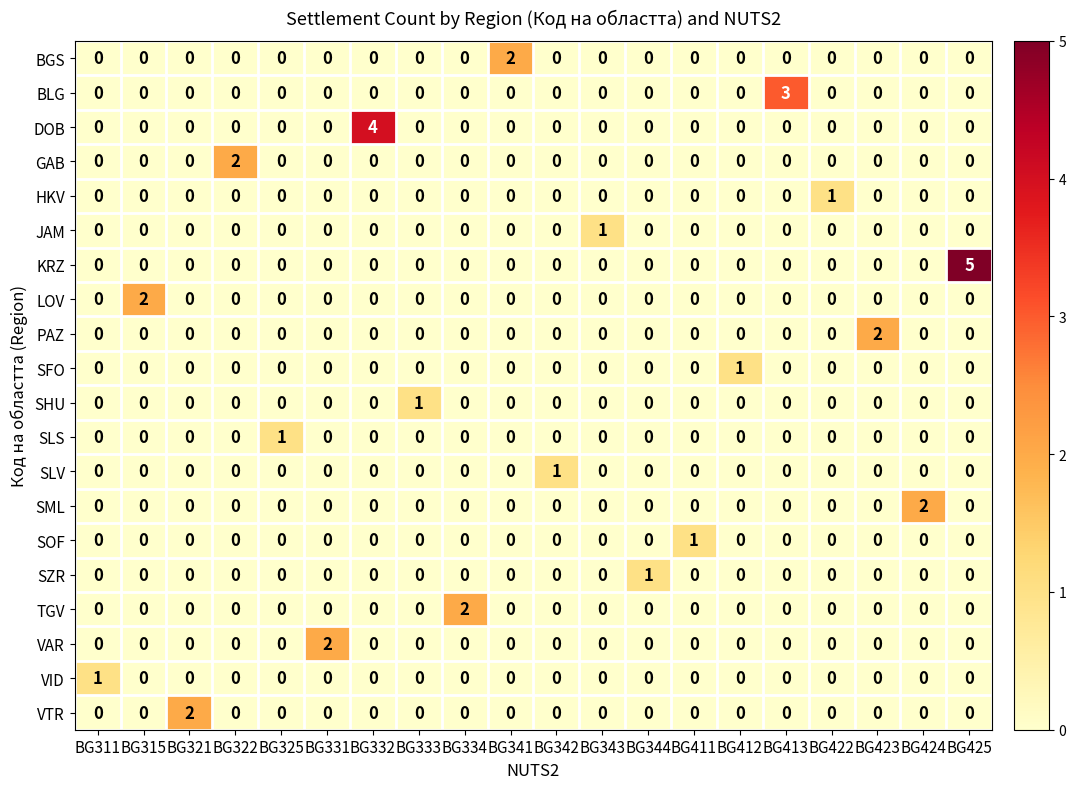

The value of HKV at BG333 is 0. True or false?

True